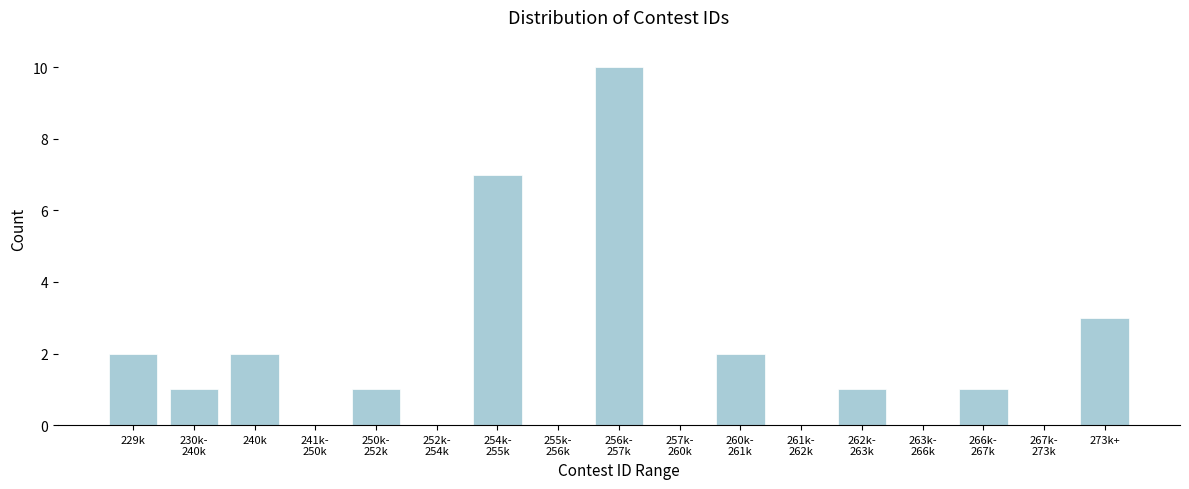

What is the greatest value displayed?

10